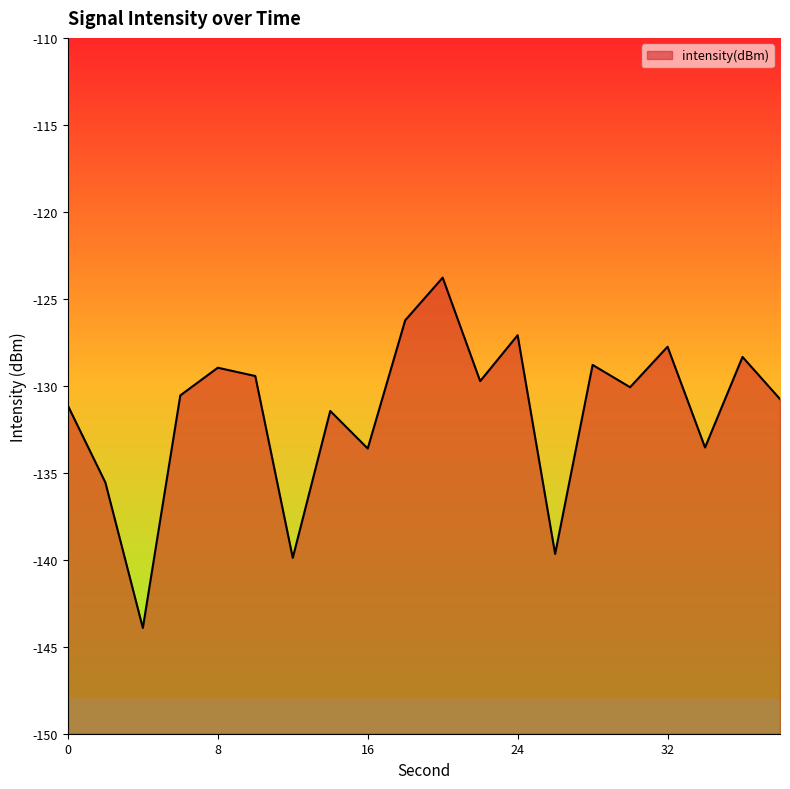

At which category does the chart reach its peak across all series?

20